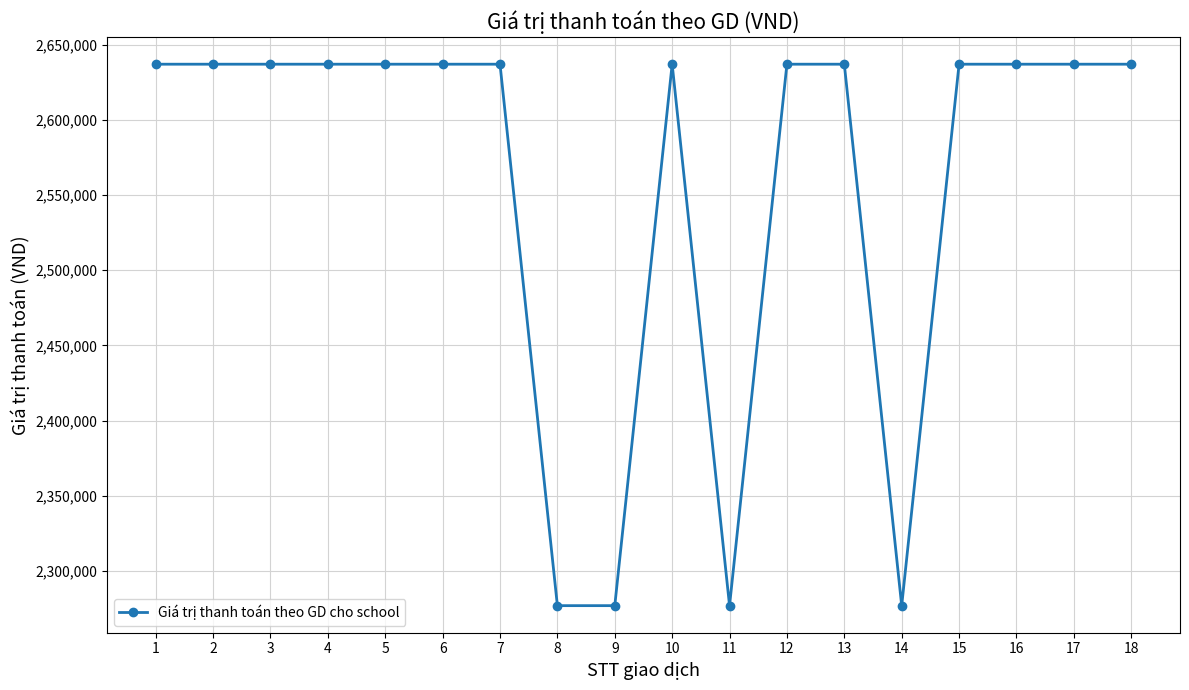

Reading left to right, list all the values displayed in this chart.

2637000	2637000	2637000	2637000	2637000	2637000	2637000	2277000	2277000	2637000	2277000	2637000	2637000	2277000	2637000	2637000	2637000	2637000